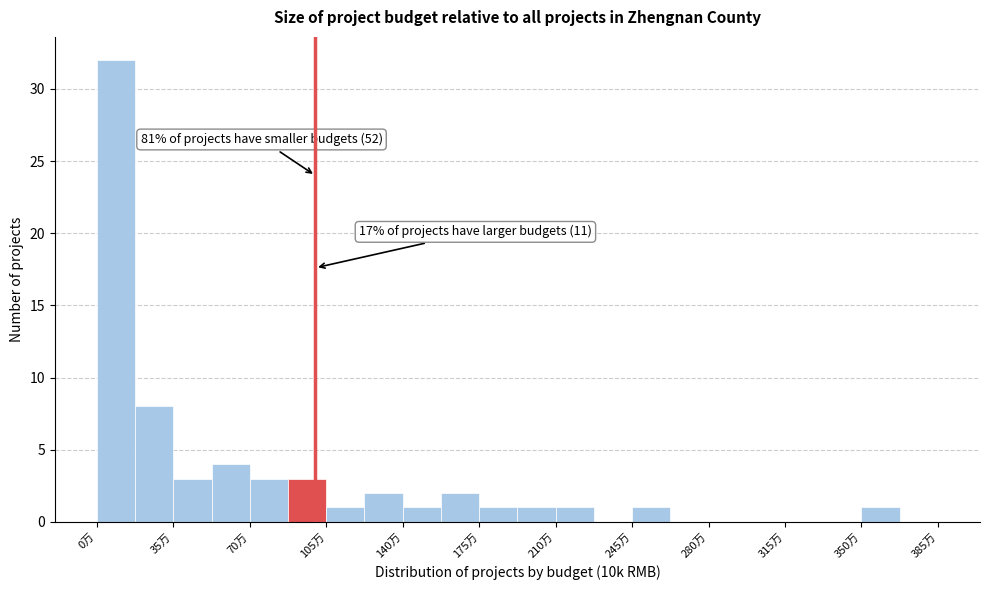

Around what value on the x-axis is the tallest bar? Give the approximate position of its centre, as read against the axis.

10